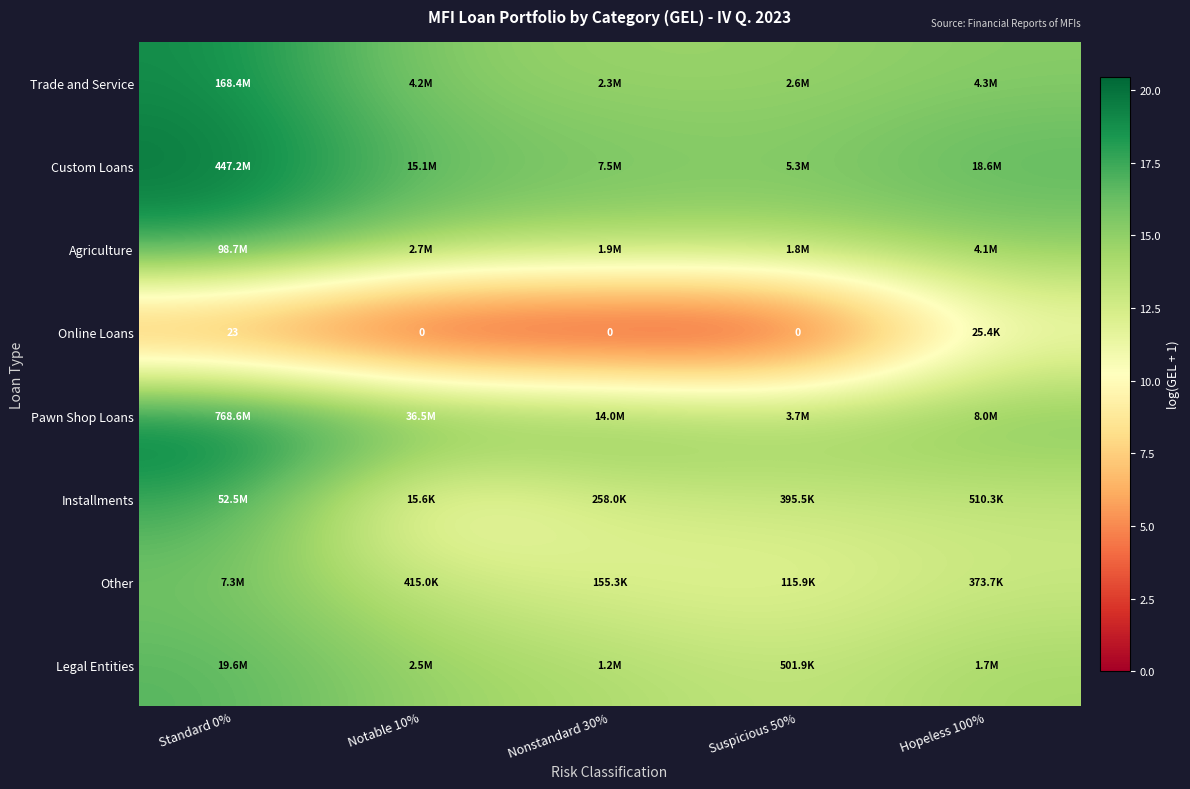

Is it true that Pawn Shop Loans equals 6.2 at Notable 10%?

False